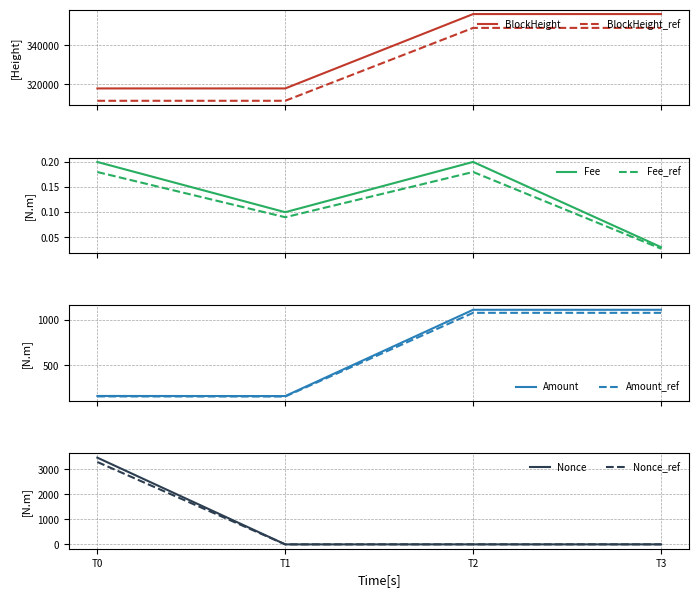

What is the highest value of the Amount series?

1107.9